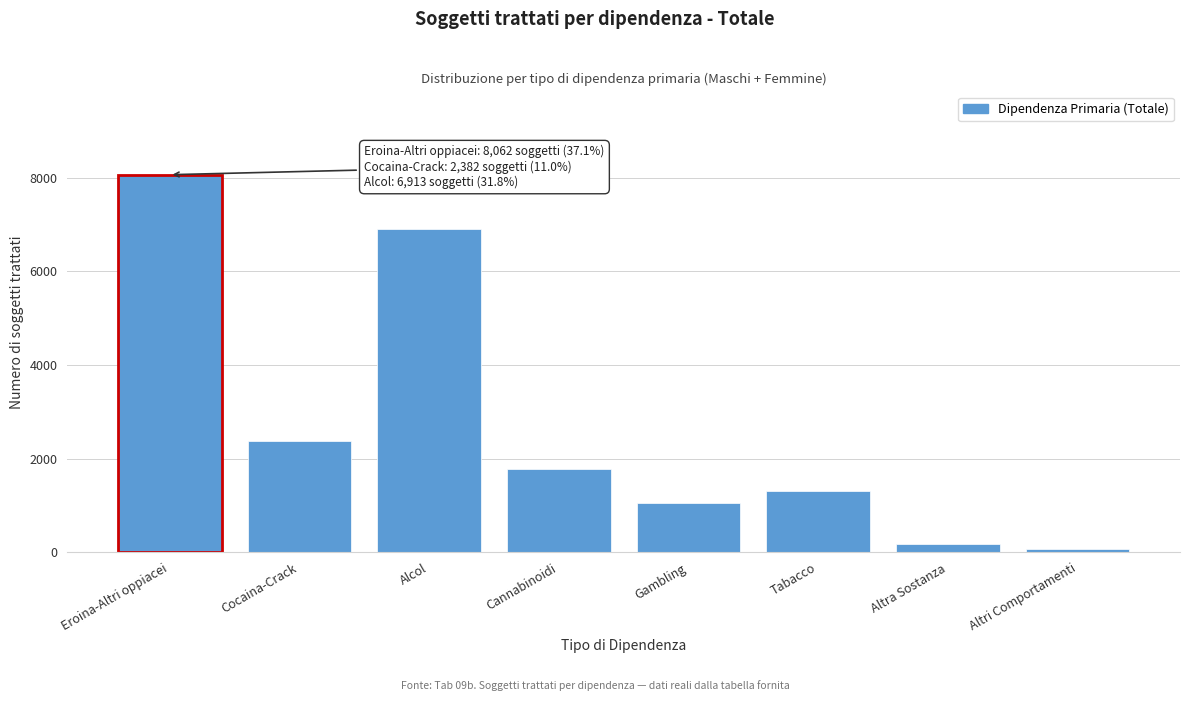

Reading left to right, transcribe all the data shown in this chart.

Eroina-Altri oppiacei=8062	Cocaina-Crack=2382	Alcol=6913	Cannabinoidi=1777	Gambling=1054	Tabacco=1307	Altra Sostanza=173	Altri Comportamenti=77